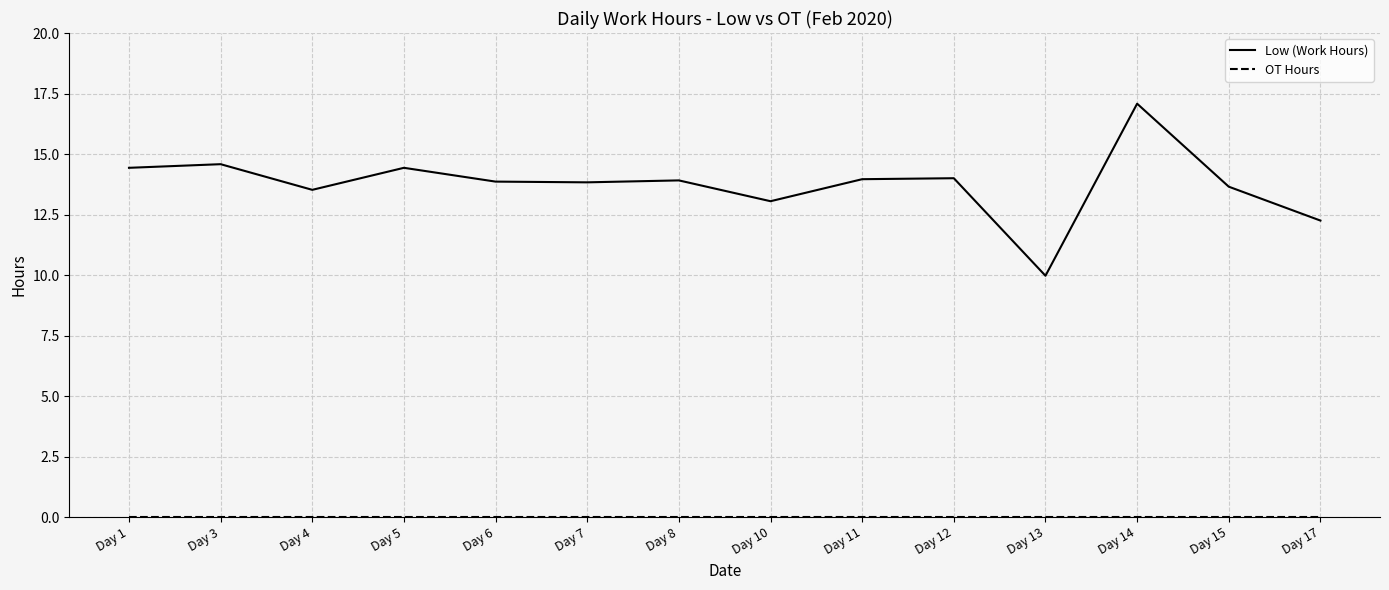

What is the sum of all Low (Work Hours) values?

192.5